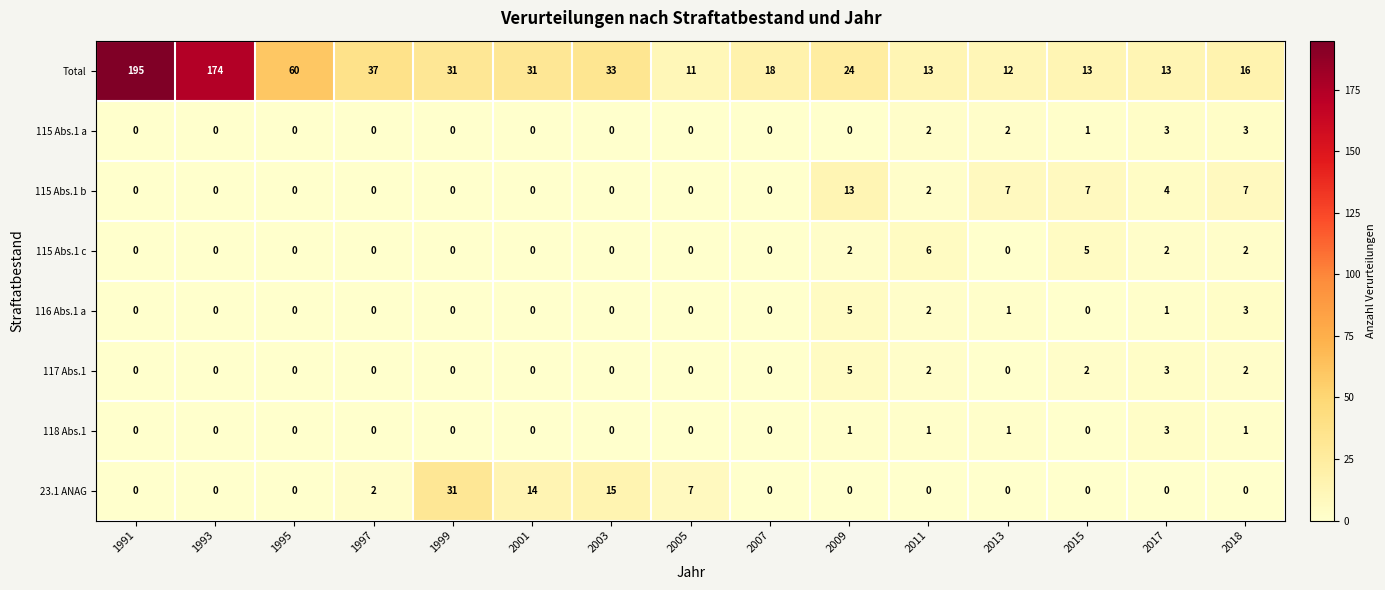

Which series has the largest total across all categories?

Total